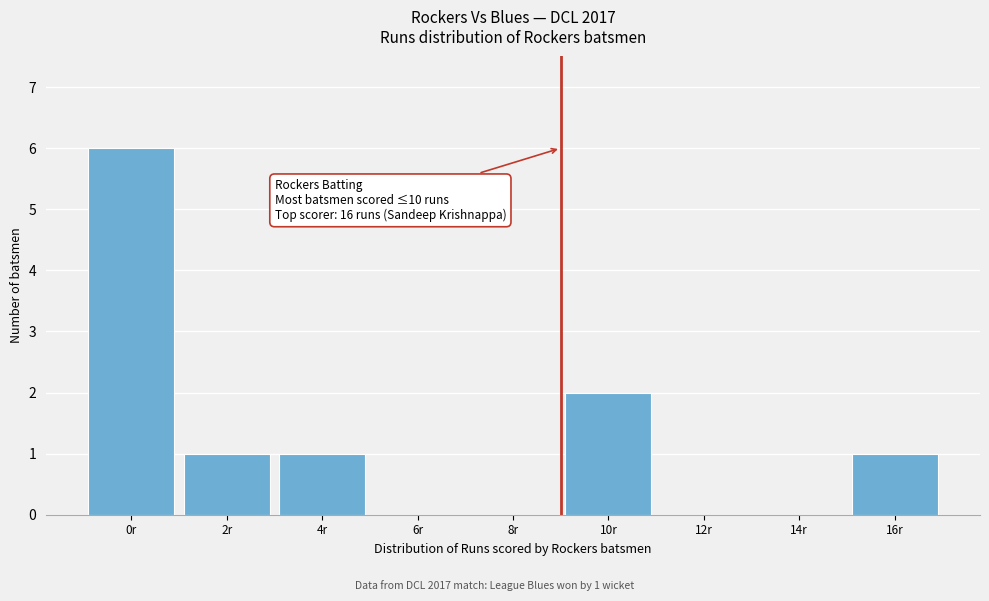

Reading left to right, extract all data points from this chart.

0r=6	2r=1	4r=1	6r=0	8r=0	10r=2	12r=0	14r=0	16r=1